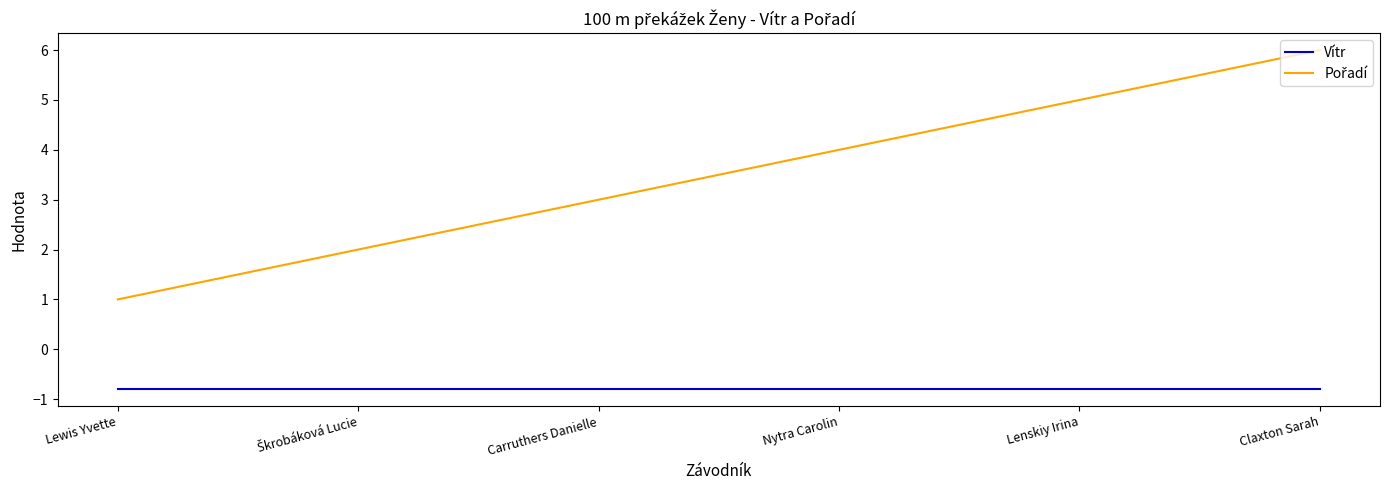

What is the total value across all series at Claxton Sarah?

5.2